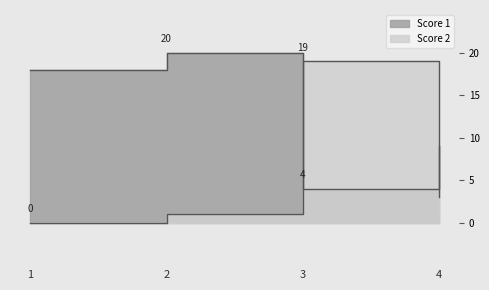

What is the value of the Score 2 point at the 2nd from the left?

1